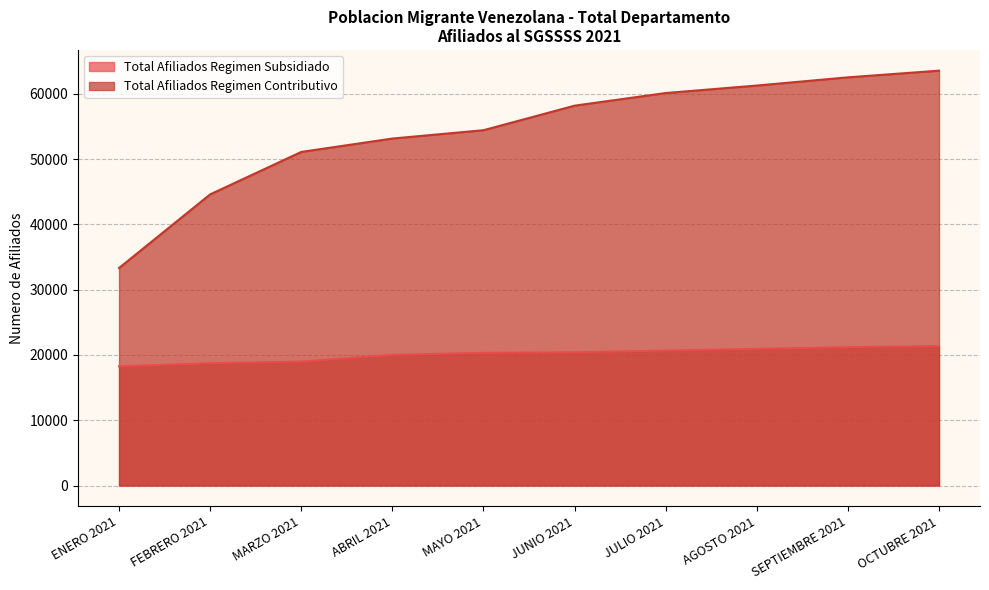

What is the total value across all series at JULIO 2021?

80766